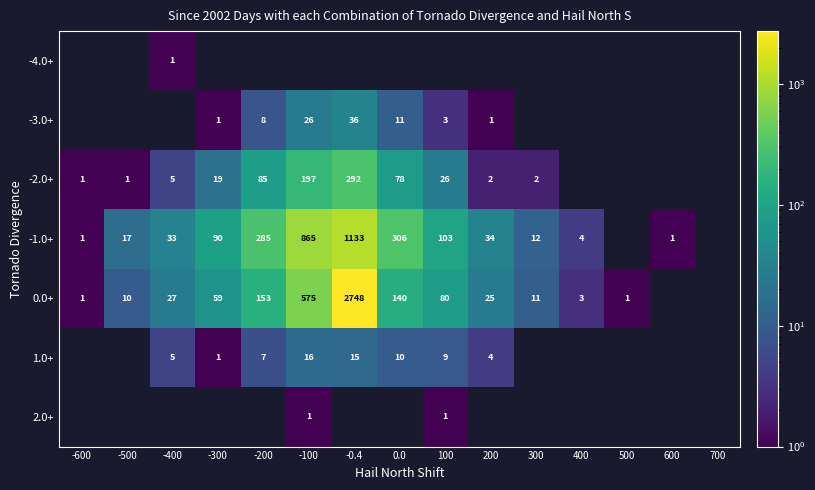

How many data points in 0.0+ are less than 59?

7